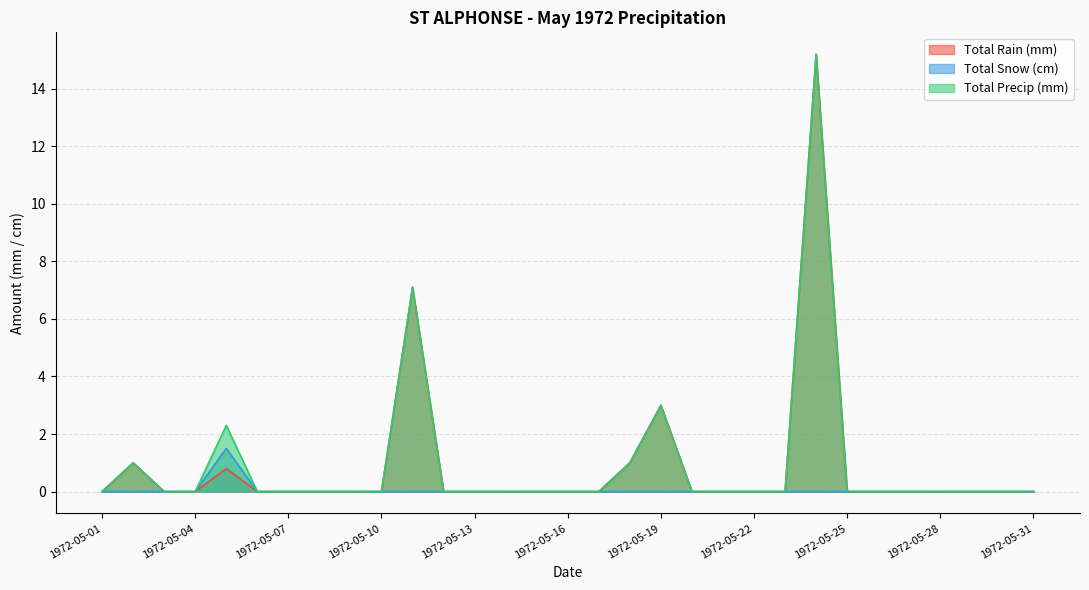

The Total Snow (cm) series shows -0.7 at 1972-05-15. True or false?

False